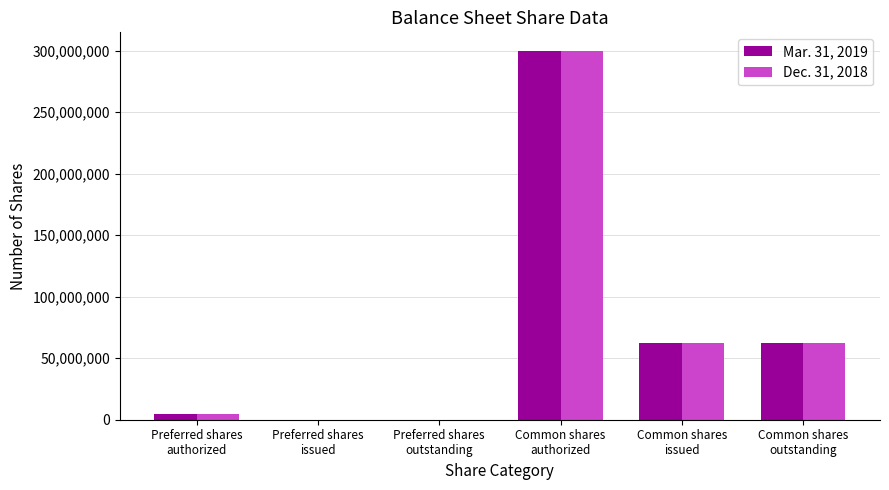

What is the maximum value shown in the chart?

300000000